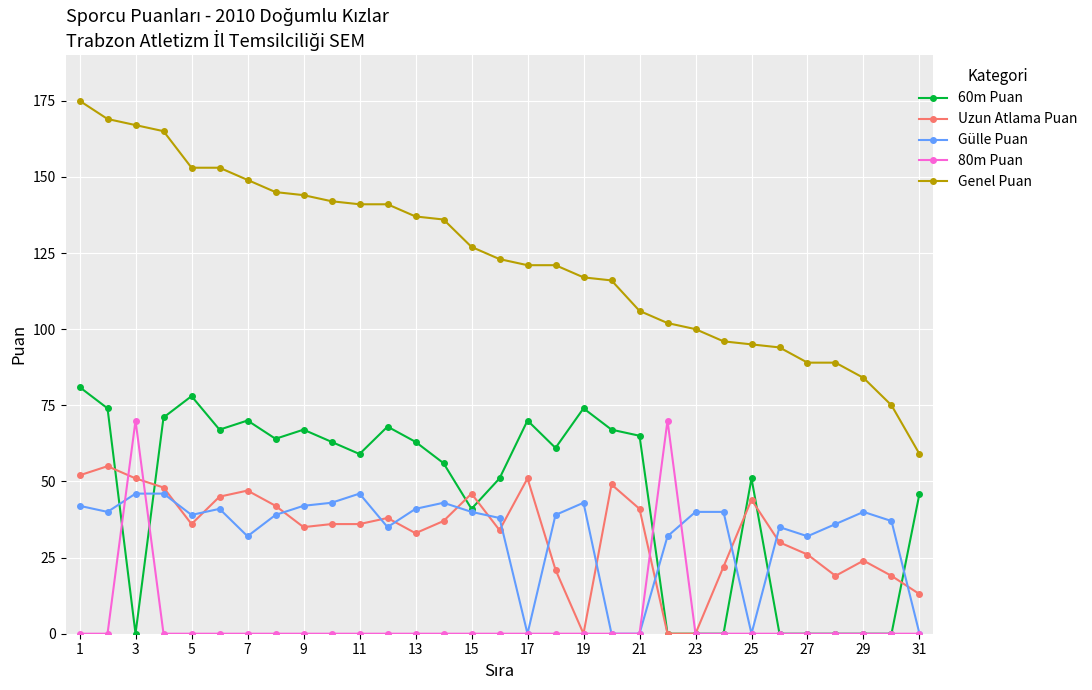

Which series has the widest spread of values?

Genel Puan